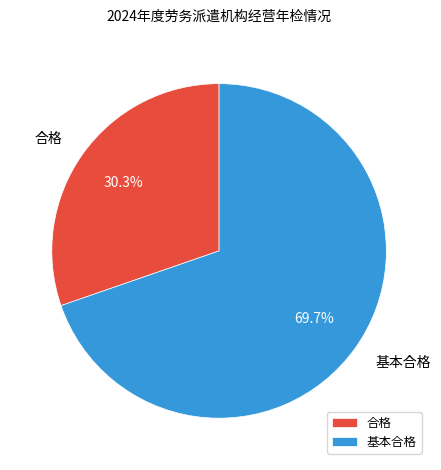

How many segments does this pie chart have?

2